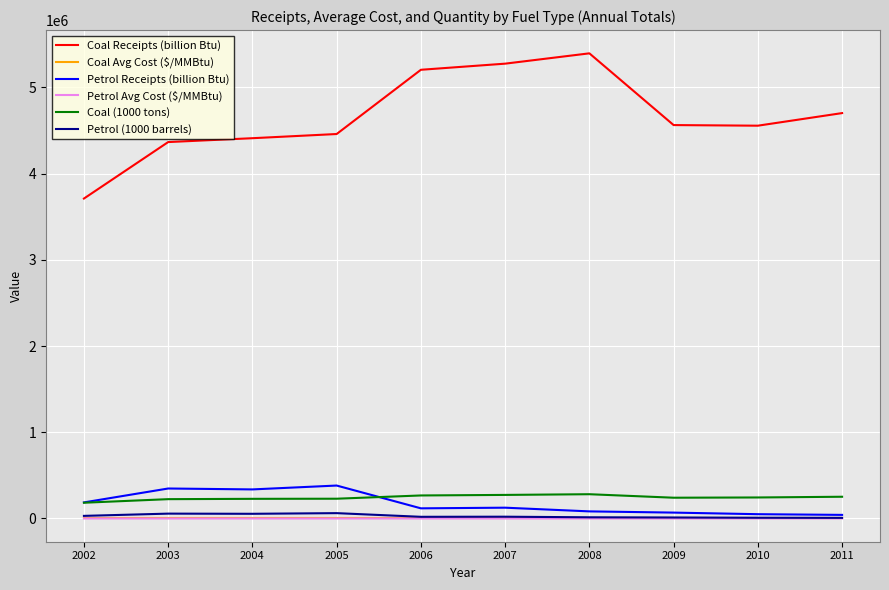

True or false: Petrol Avg Cost ($/MMBtu) and Coal Receipts (billion Btu) intersect in this chart.

False